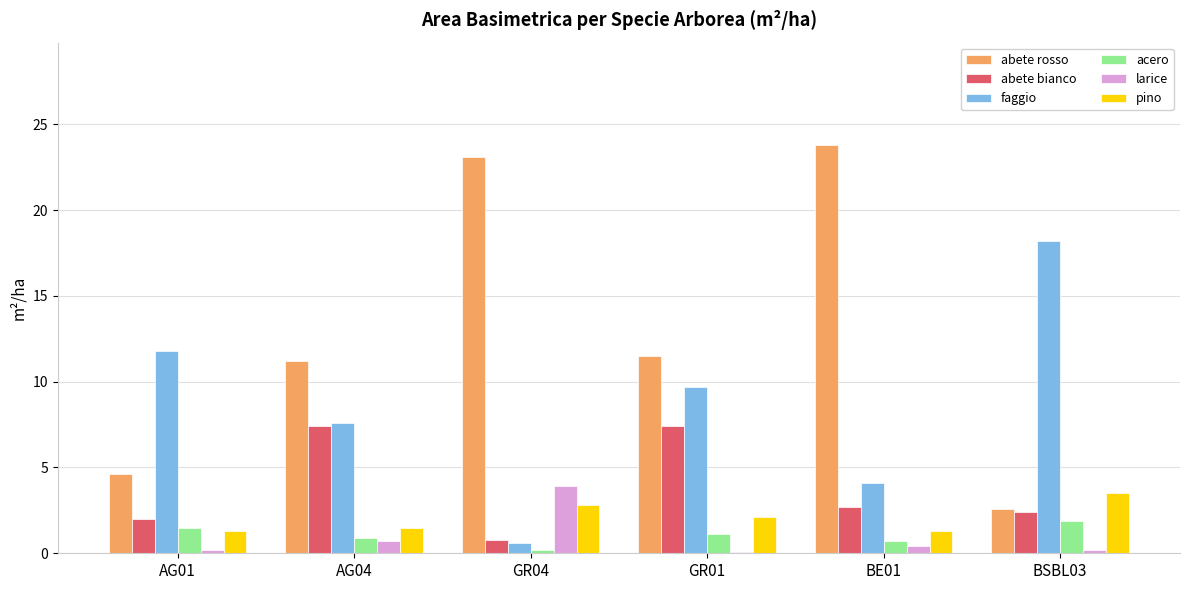

Is it true that abete bianco equals 4.1 at GR01?

False